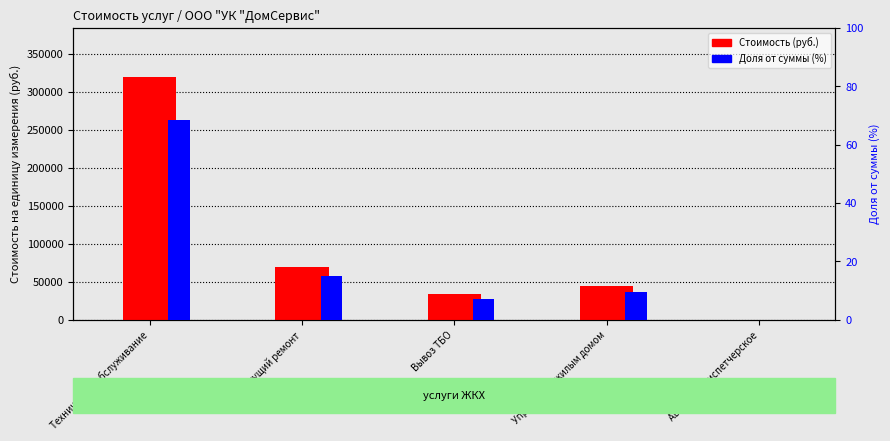

Reading left to right, extract all data points from this chart.

Стоимость (руб.): Техническое обслуживание=320152.1	Текущий ремонт=70179.5	Вывоз ТБО=33753.0	Управление жилым домом=44447.0	Аварийно диспетчерское=0.0
Доля от суммы (%): Техническое обслуживание=68.3	Текущий ремонт=15.0	Вывоз ТБО=7.2	Управление жилым домом=9.5	Аварийно диспетчерское=0.0